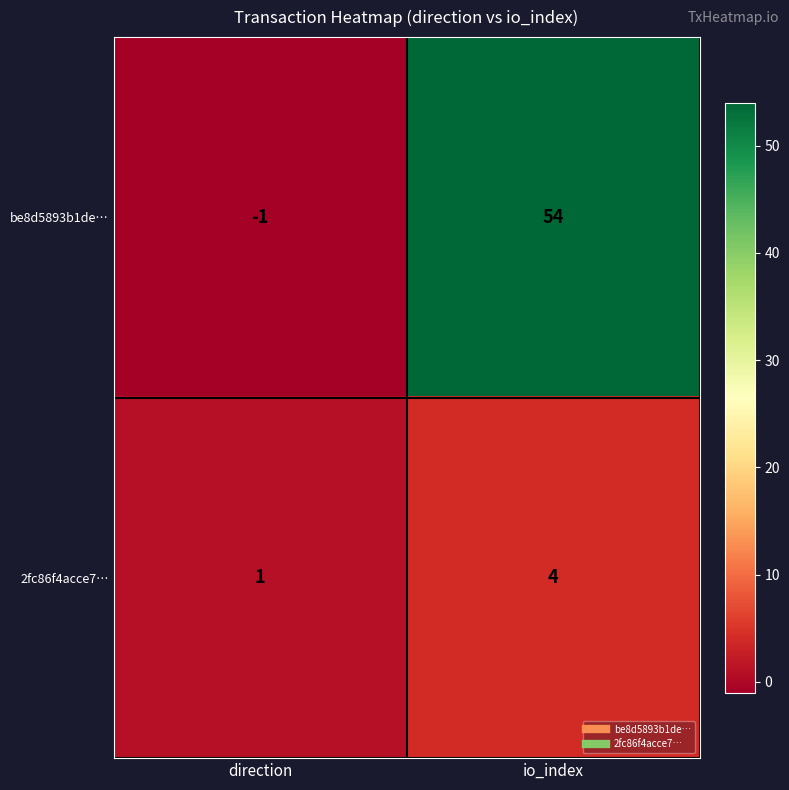

At direction, list the series in order from smallest to largest.

be8d5893b1de…, 2fc86f4acce7…